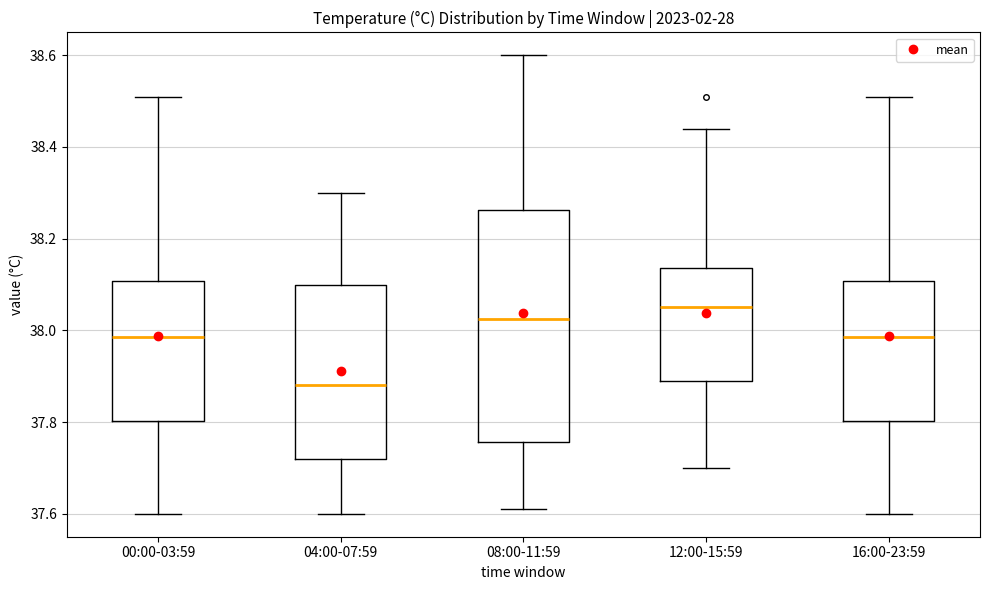

Which box has the highest median line?

12:00-15:59